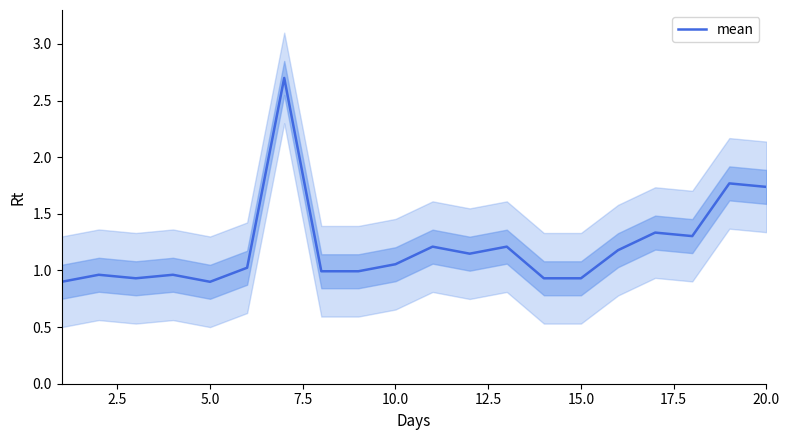

The value of mean at 5.0 is 0.9. True or false?

True